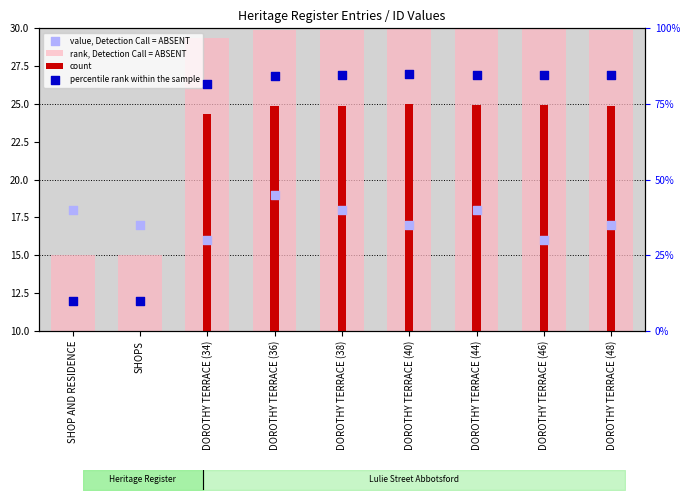

At which category is the sum across all series the highest?

DOROTHY TERRACE (36)